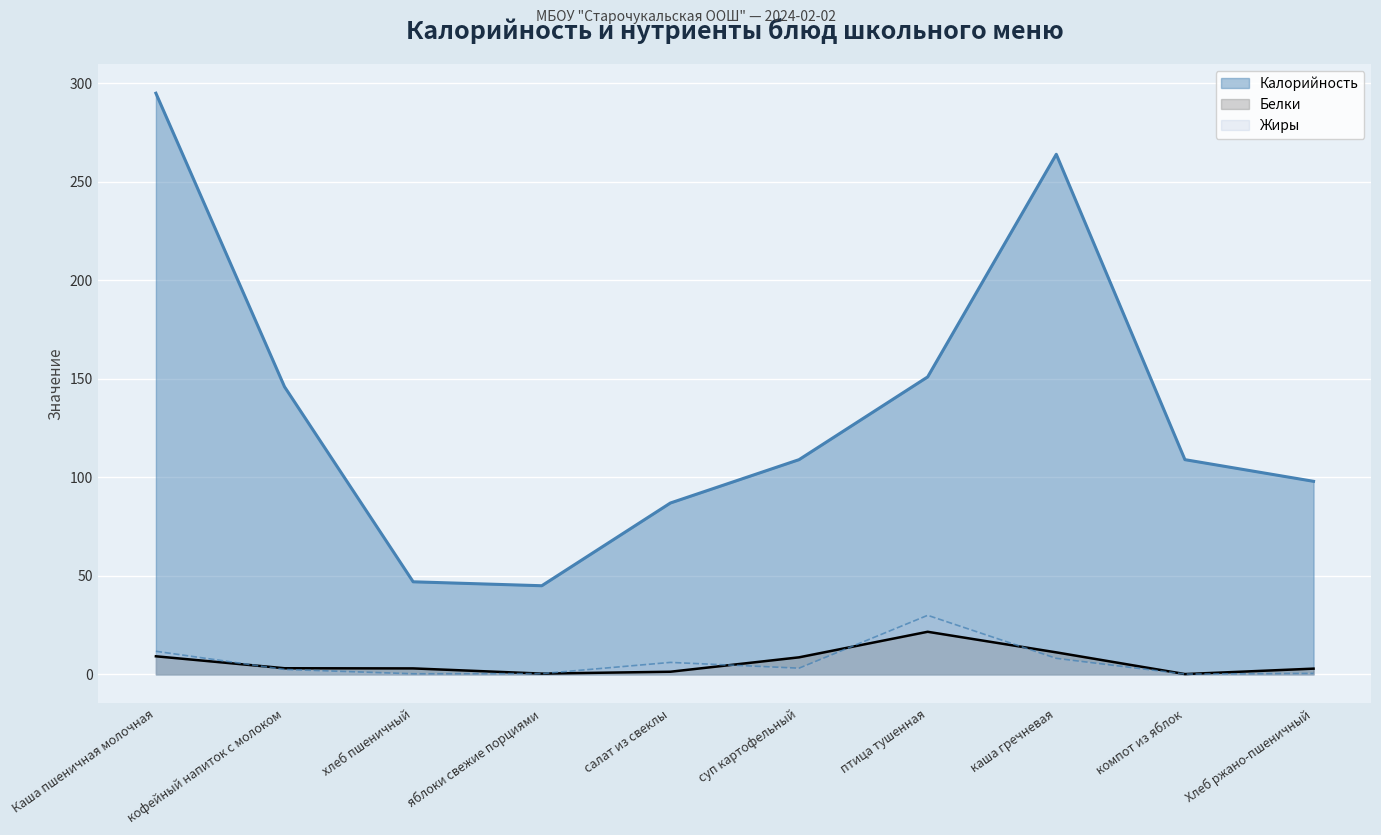

True or false: Калорийность and Жиры intersect in this chart.

False